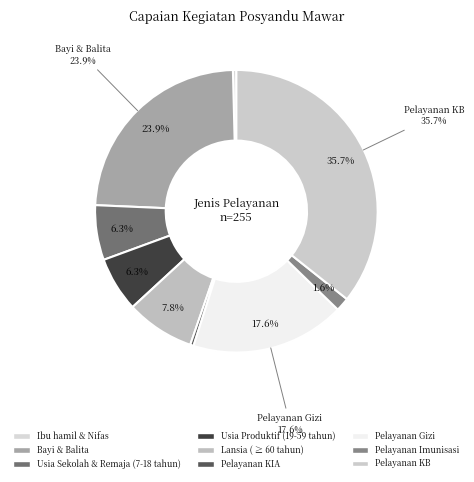

How many slices are in this pie chart?

9